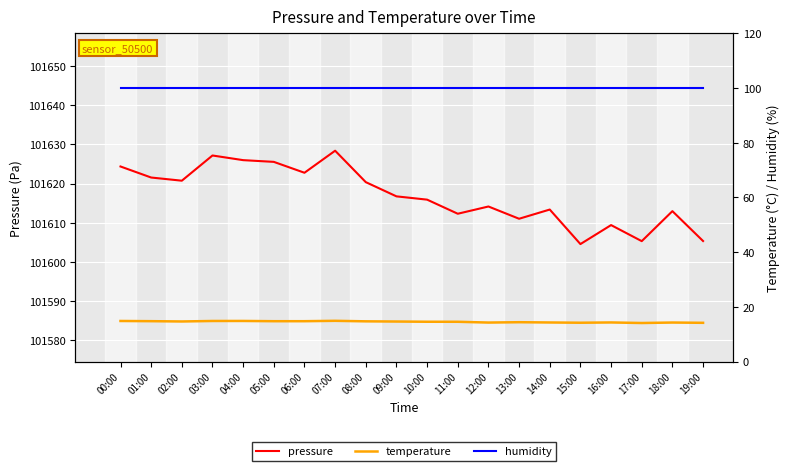

The pressure series shows 101624.4 at 00:00. True or false?

True